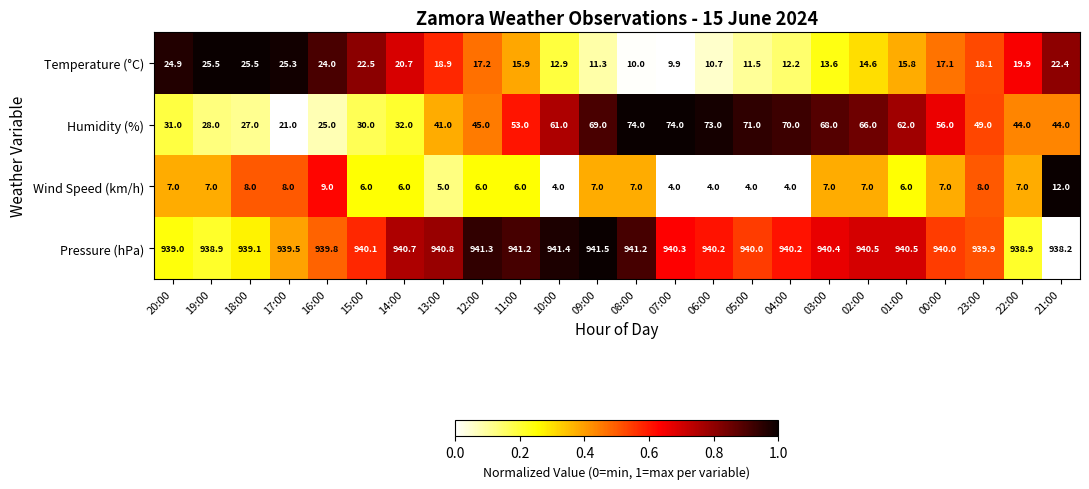

Which series has the largest total across all categories?

Pressure (hPa)